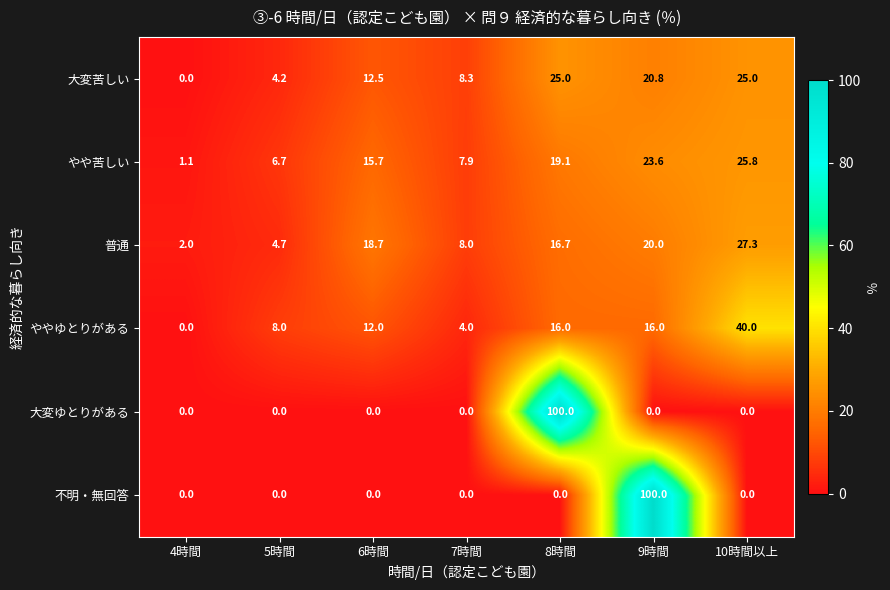

At which label is 普通 closest to 14?

8時間